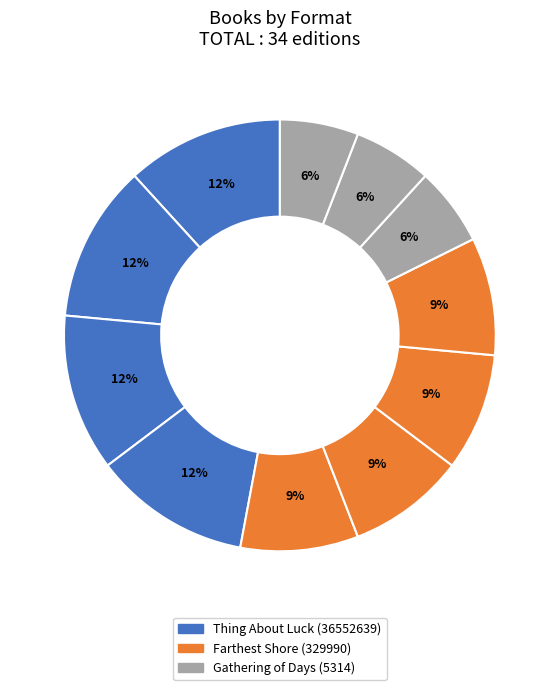

How many slices are in this pie chart?

11